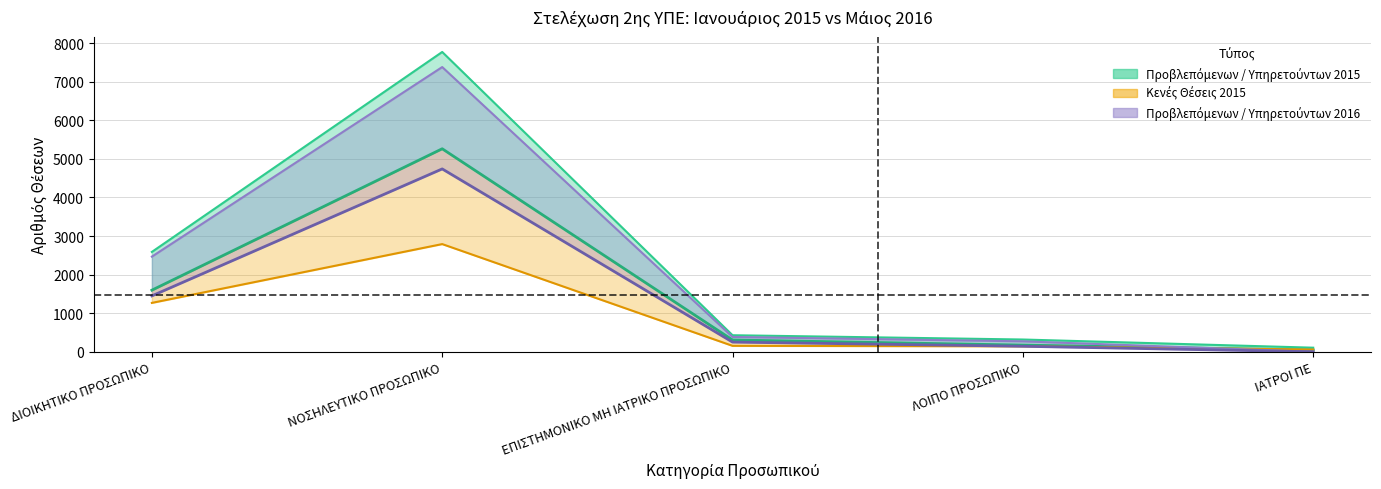

What is the total value across all series at ΛΟΙΠΟ ΠΡΟΣΩΠΙΚΟ?

316